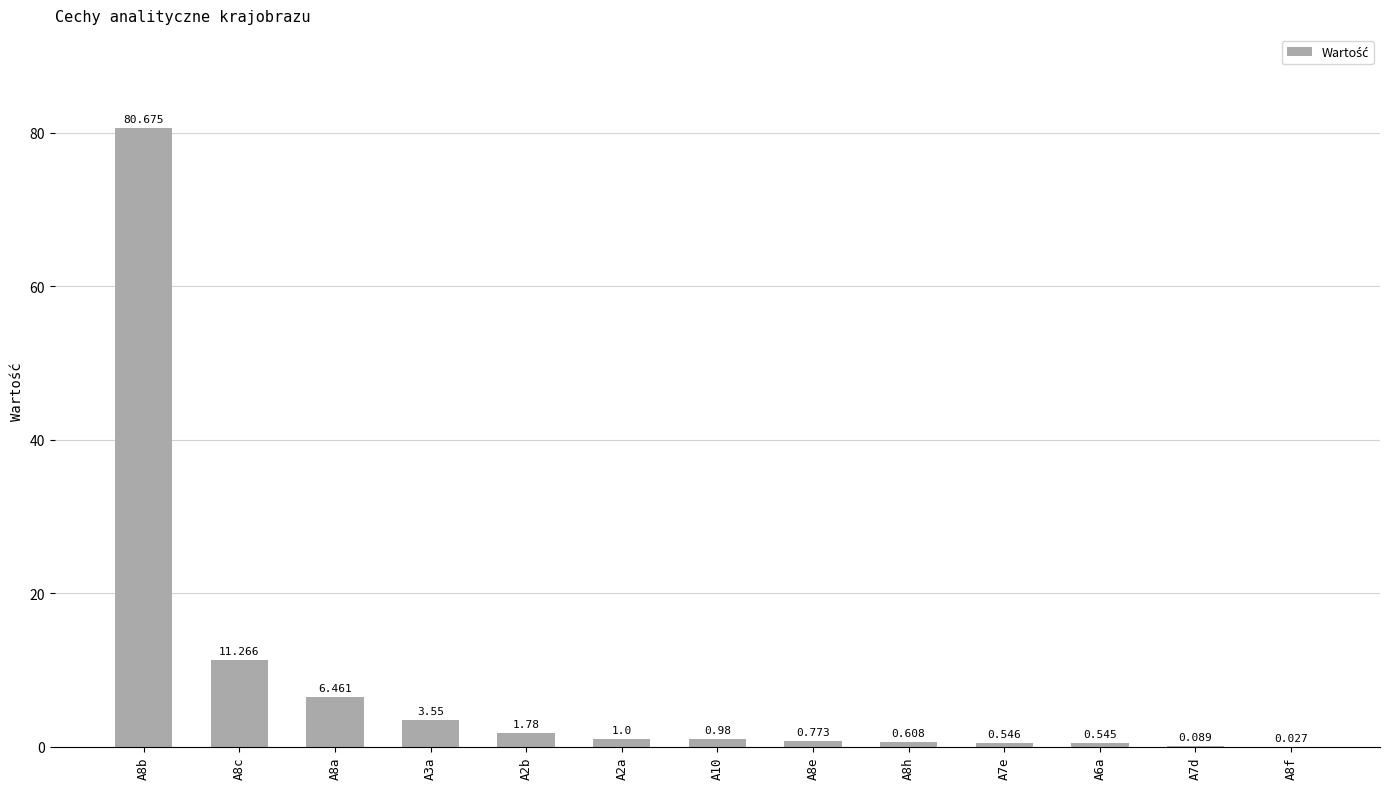

True or false: the data shows 1.0 at A2a.

True